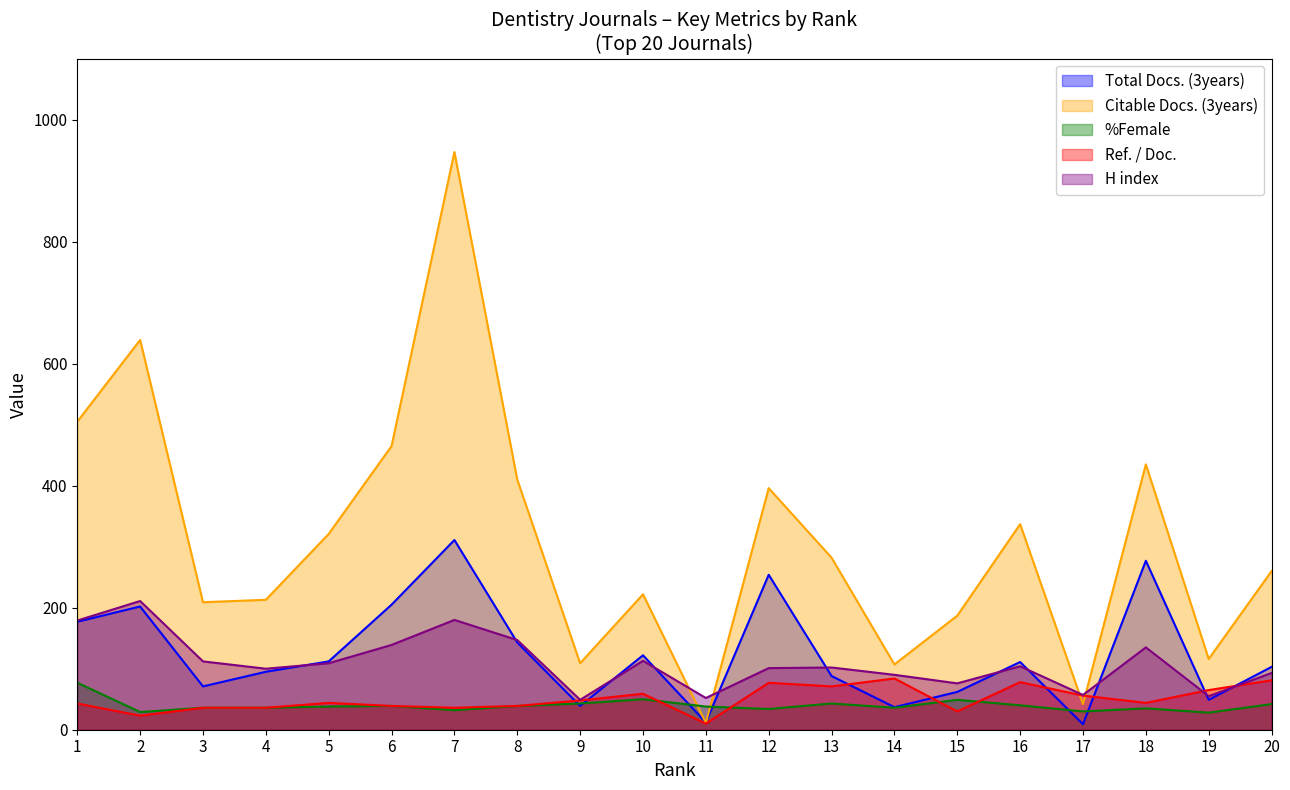

How many lines are shown in the chart?

5